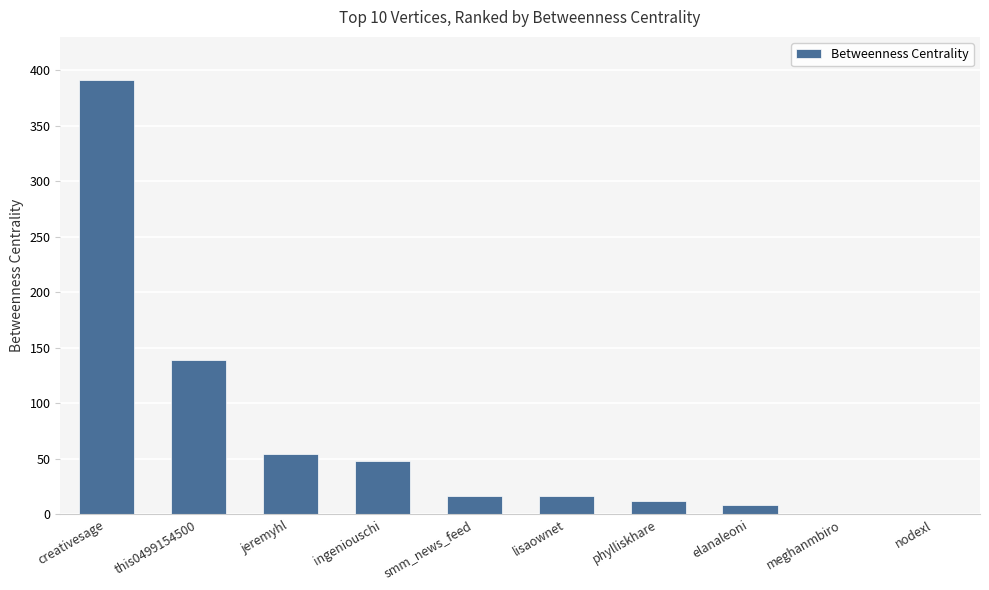

At which category does the chart reach its peak across all series?

creativesage